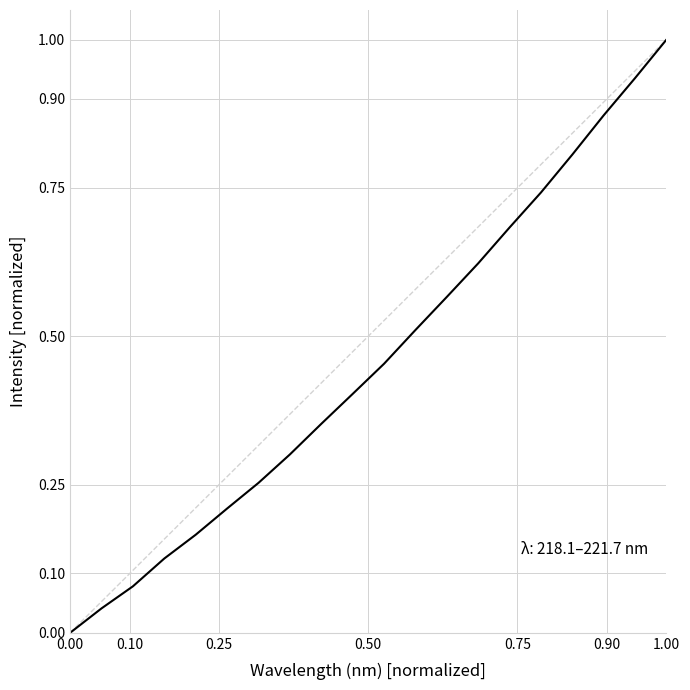

What is the difference between the maximum and minimum values?

1.0